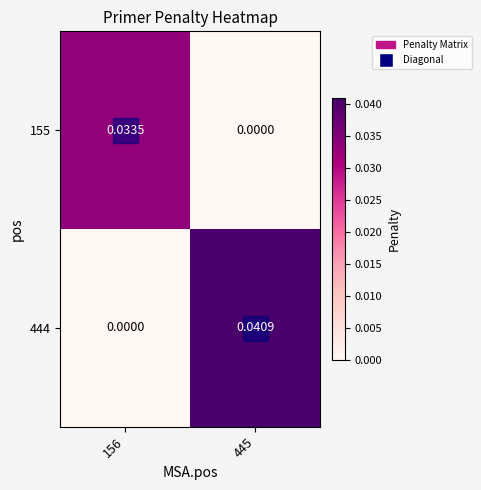

Is the value of 444 at 445 greater than the value of 155 at 156?

Yes